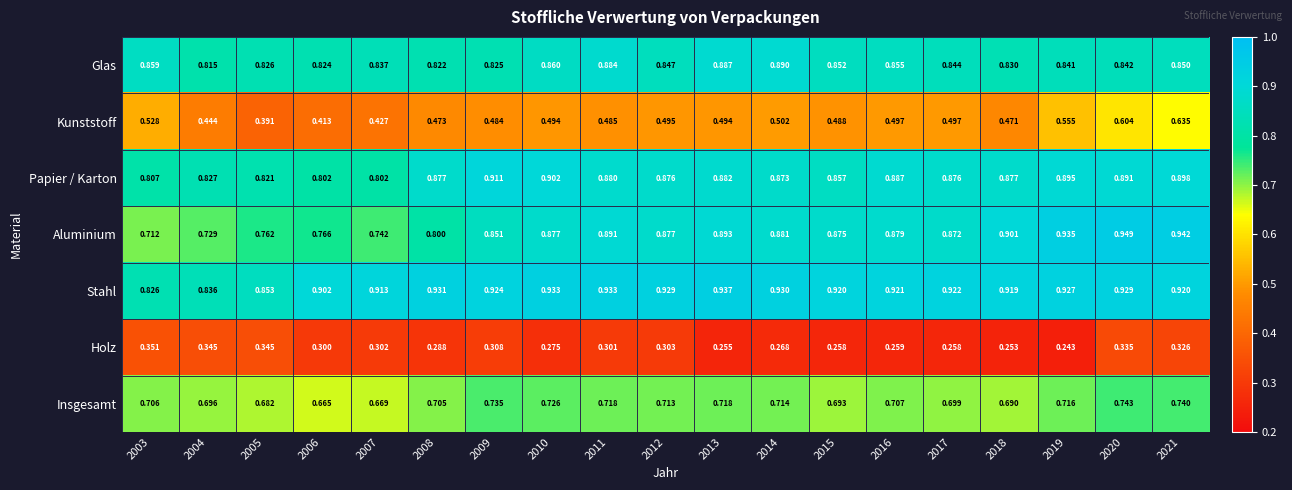

Is the value of Kunststoff at 2004 greater than the value of Holz at 2015?

Yes